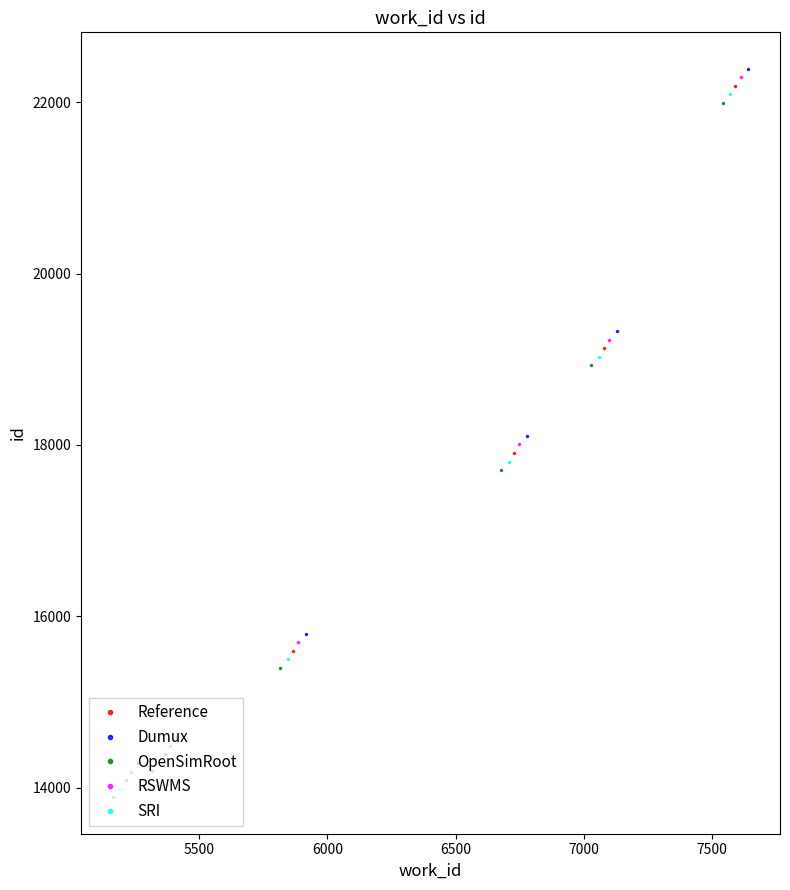

Reading right to left, list all the values displayed in this chart.

Reference: 22189	19127	17906	15600	14392	14089
Dumux: 22389	19327	18106	15800	14592	14289
OpenSimRoot: 21989	18927	17706	15400	14192	13889
RSWMS: 22289	19227	18006	15700	14492	14189
SRI: 22089	19027	17806	15500	14292	13989